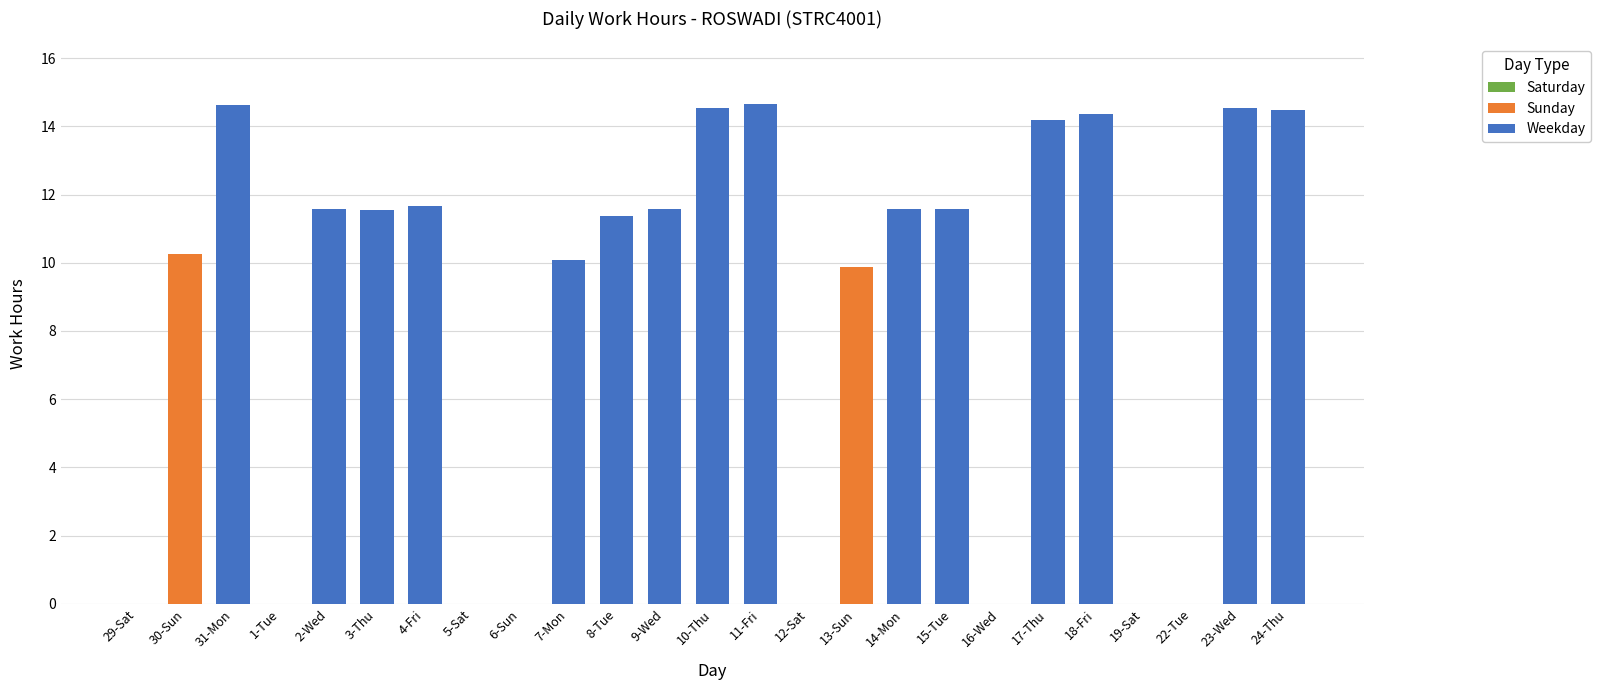

What is the label of the 2nd bar from the left?

30-Sun